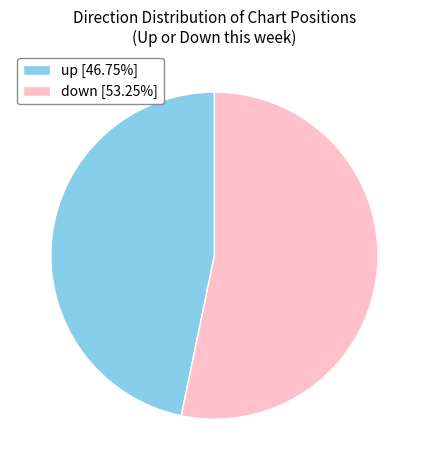

Do up [46.75%] and down [53.25%] together represent more than half of the pie?

Yes